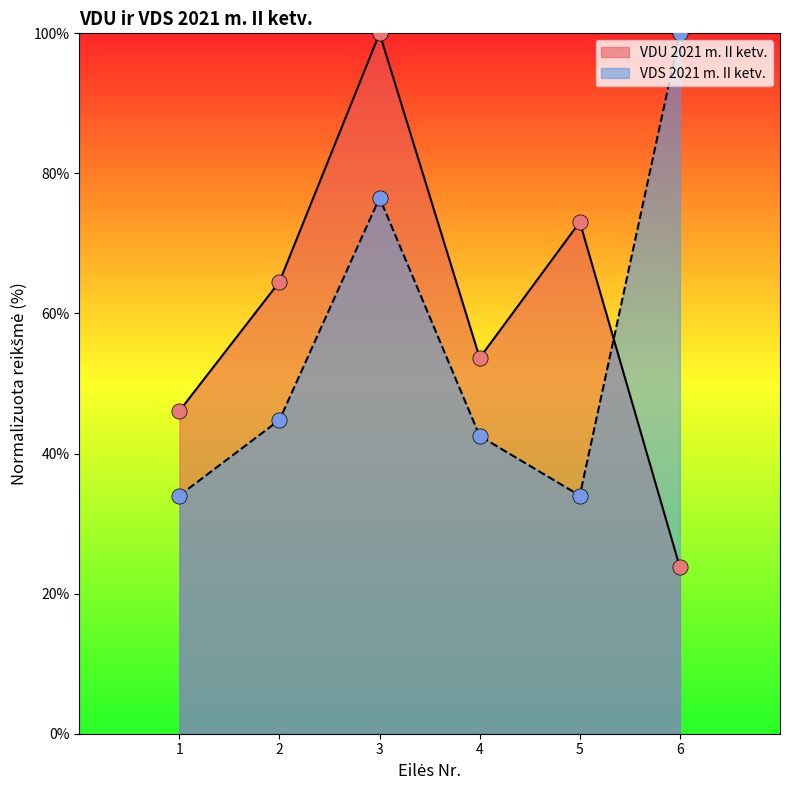

Is the value of VDS 2021 m. II ketv. at 5 greater than the value of VDU 2021 m. II ketv. at 6?

Yes